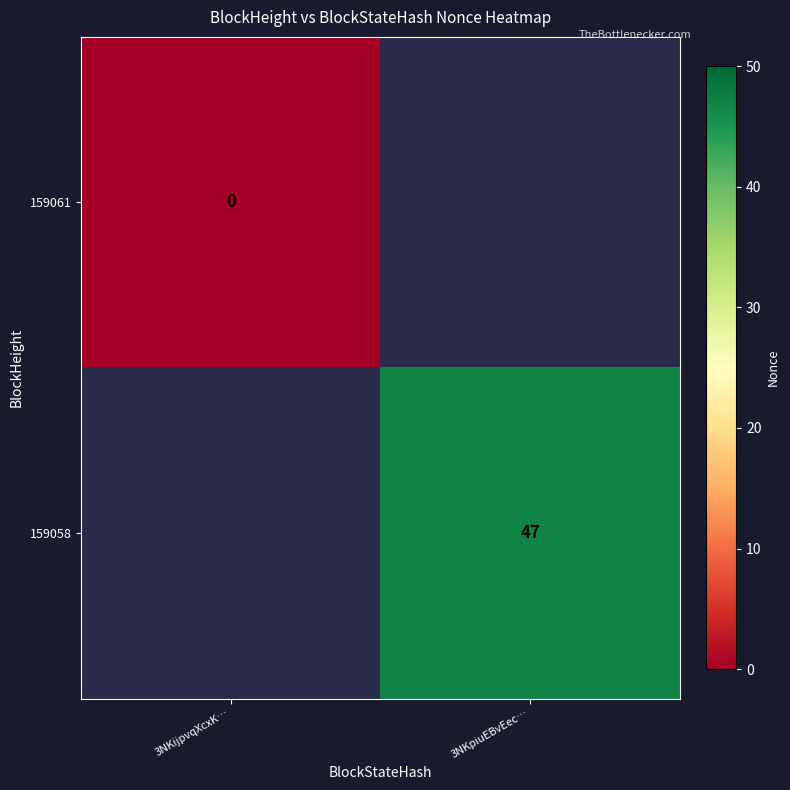

Count the number of data series in this chart.

2